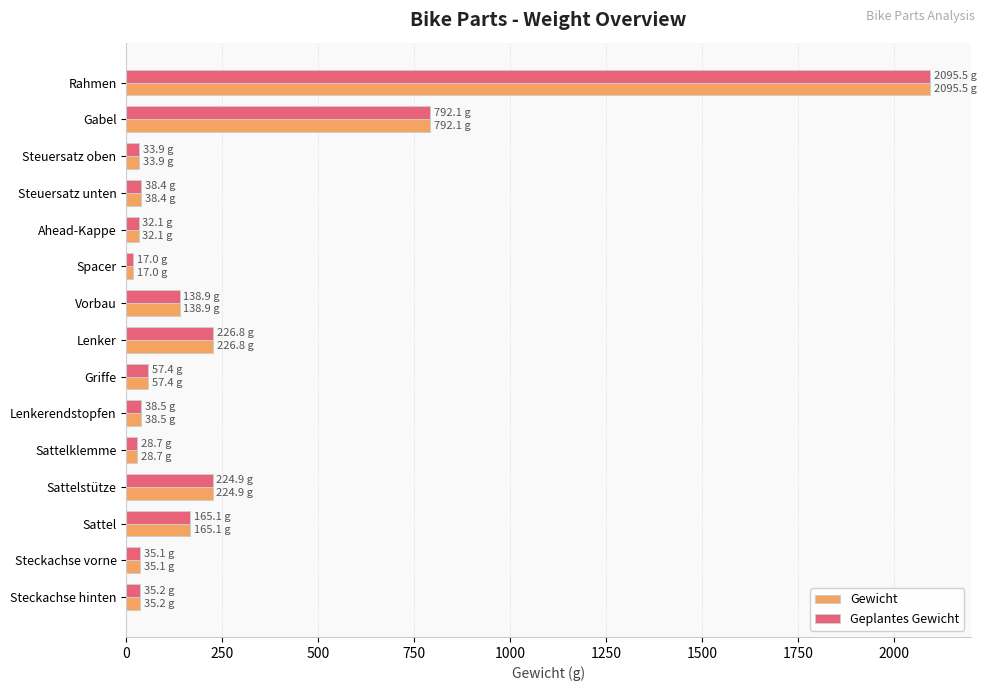

How many distinct data groups are displayed?

2